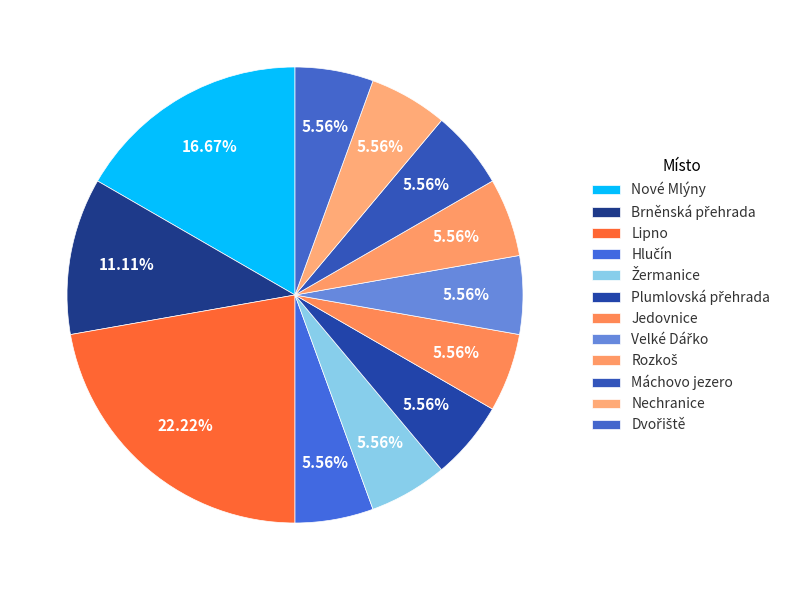

Does Jedovnice represent more than half of the total?

No